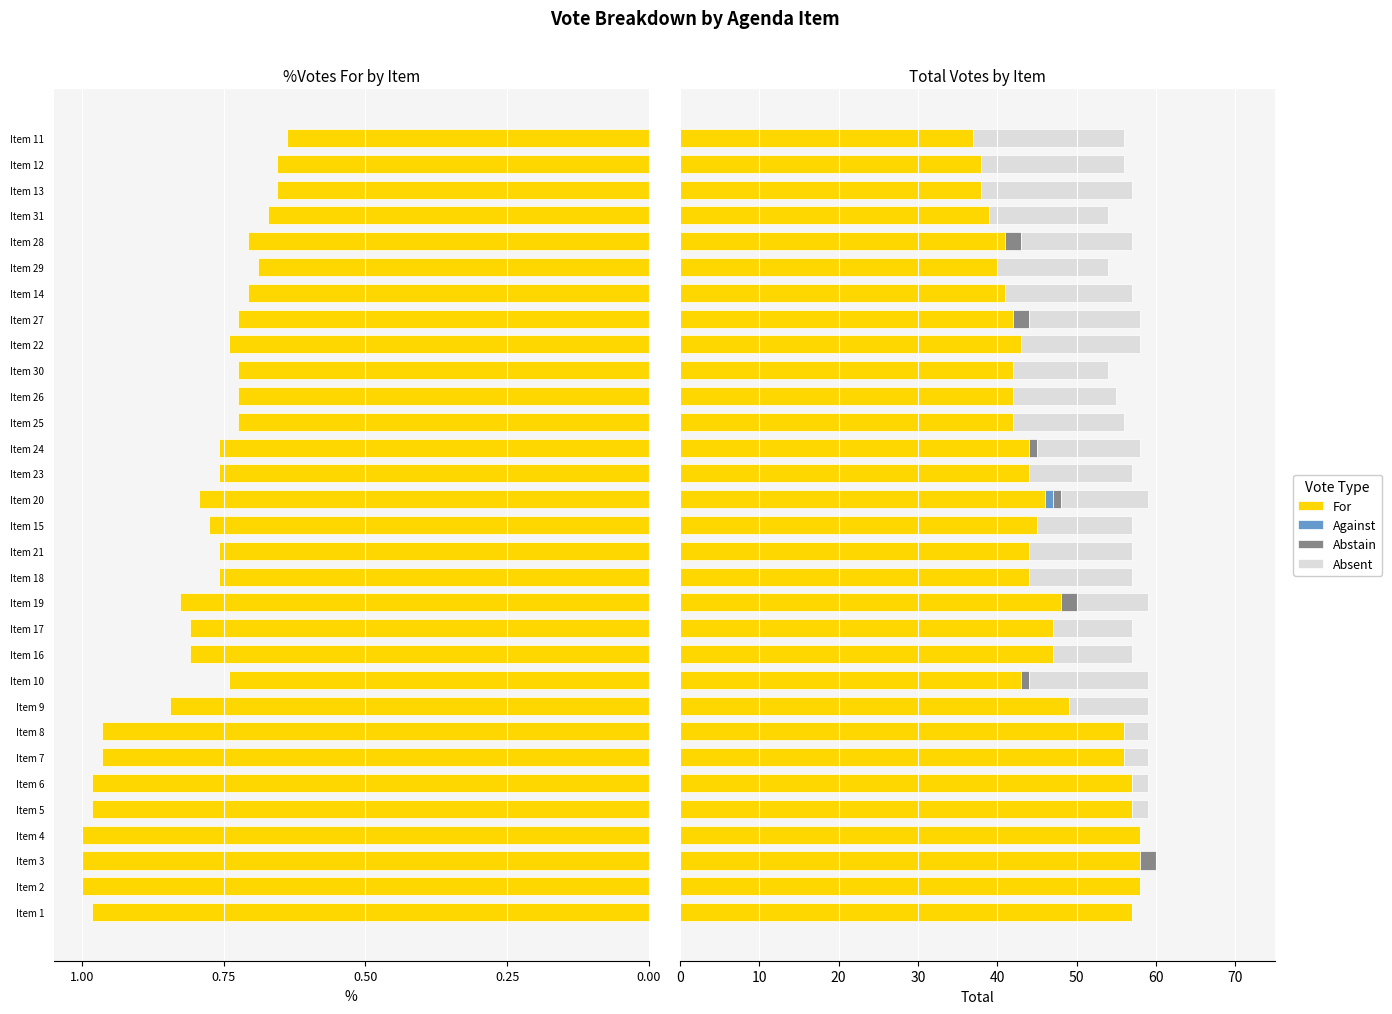

What is the approximate value of Absent at Item 29?

14